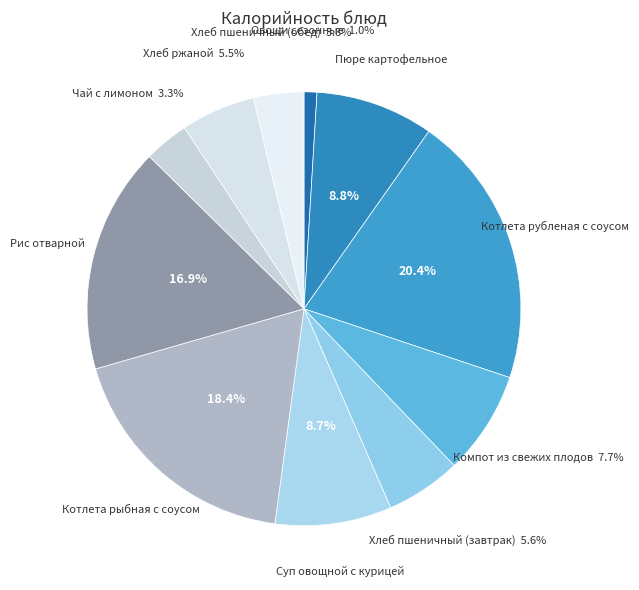

To the nearest percent, what percentage of the pie is Хлеб пшеничный (завтрак)?

6%